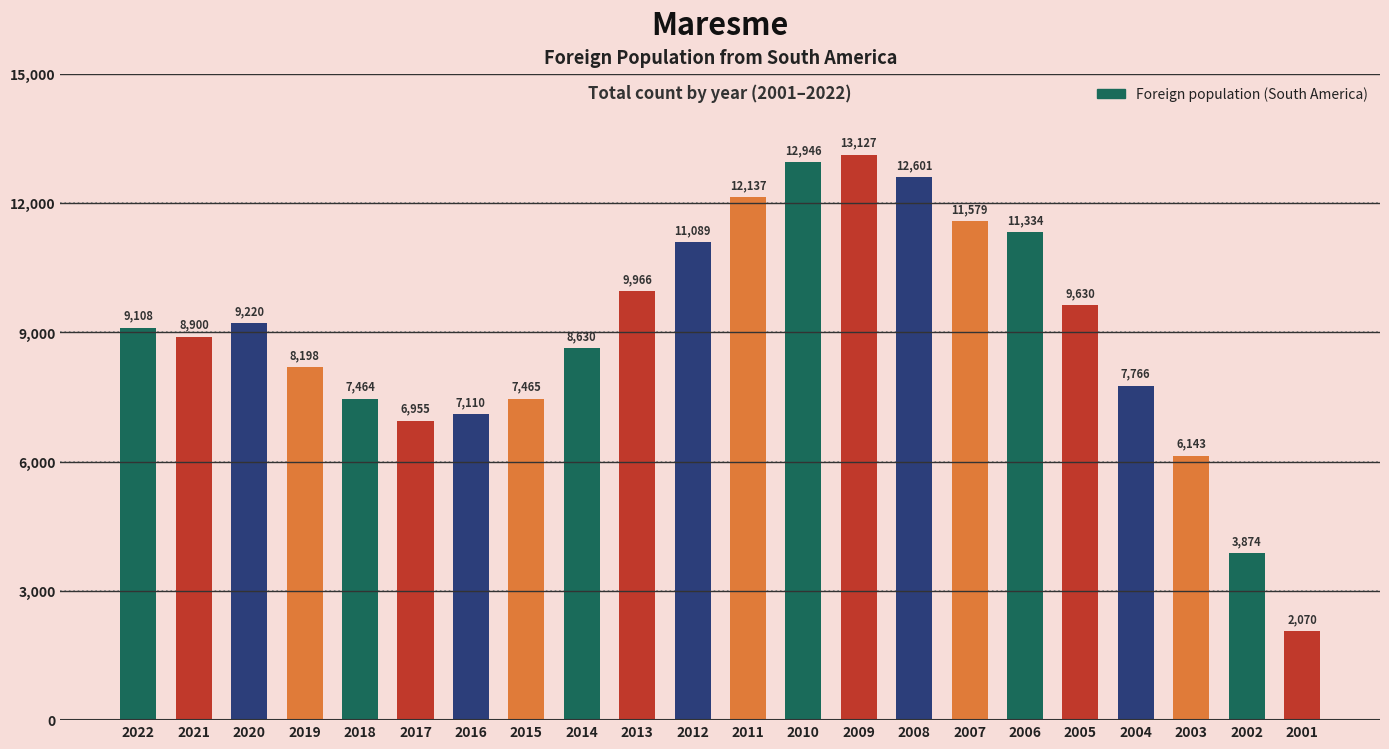

How many data points does each series have?

22